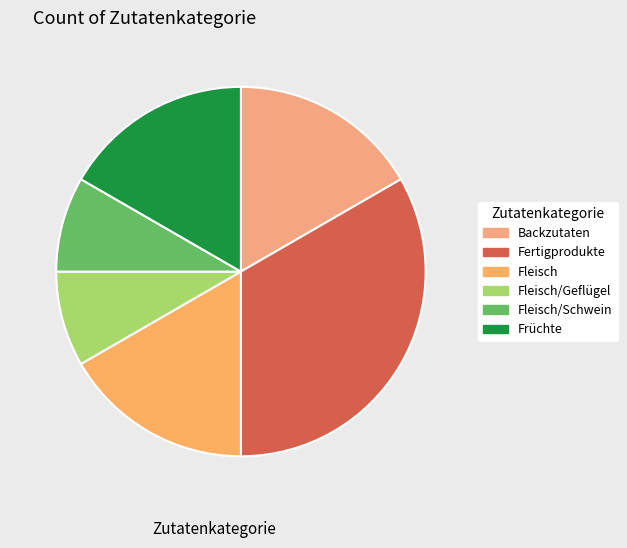

Which category has the biggest portion of the pie?

Fertigprodukte